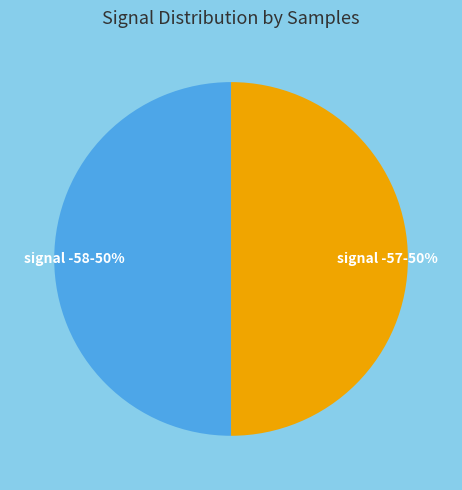

Do signal -57-50% and signal -58-50% together represent more than half of the pie?

Yes